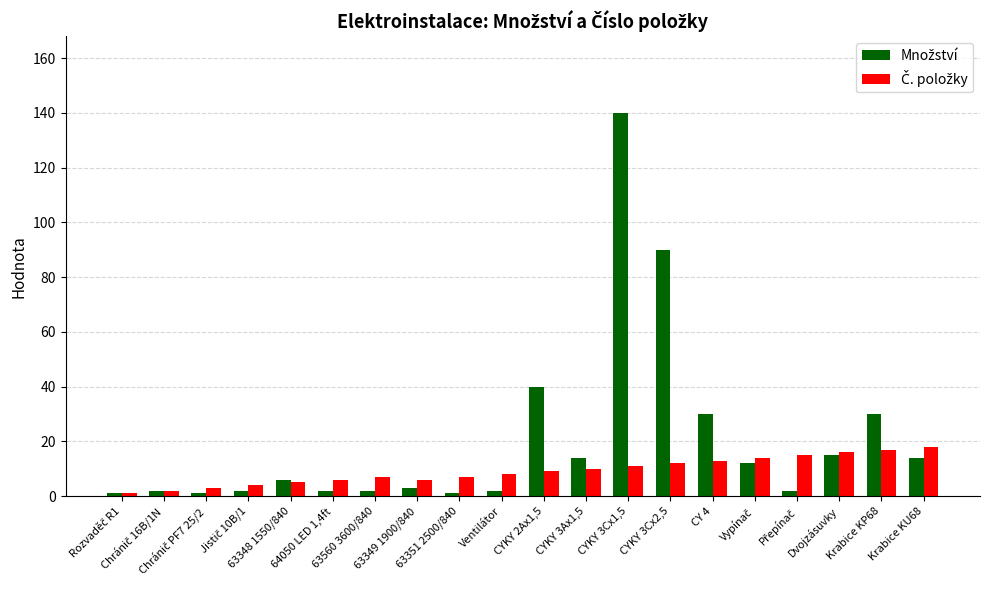

What is the greatest value displayed?

140